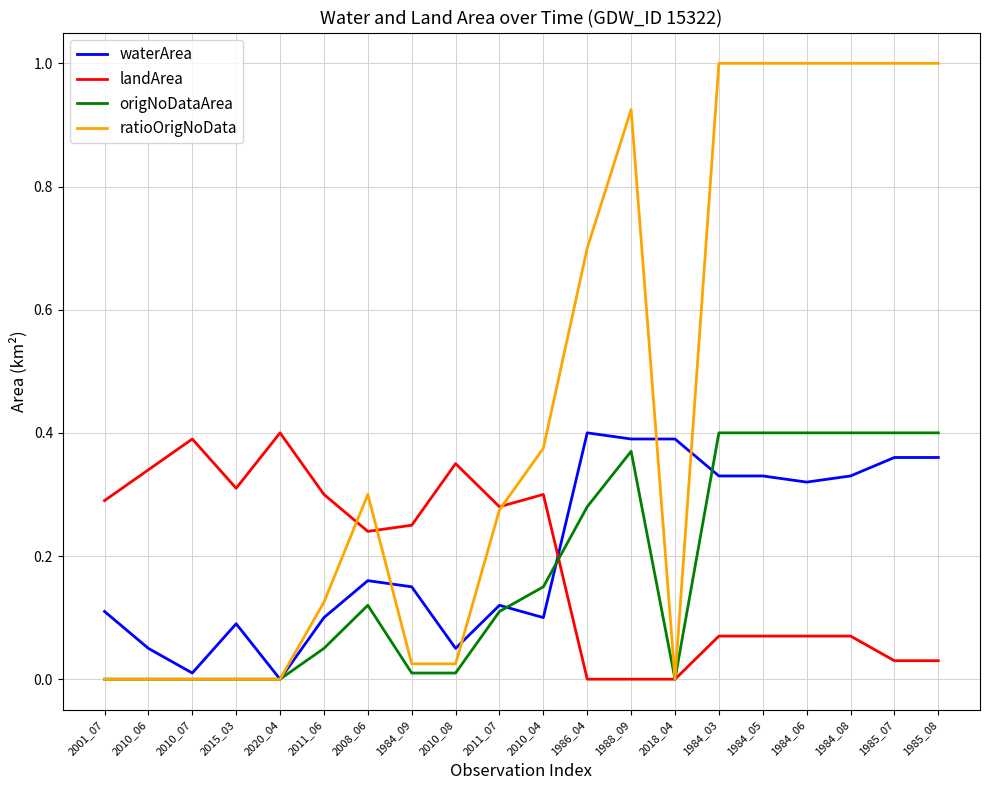

What position from the right is 1984_08?

3